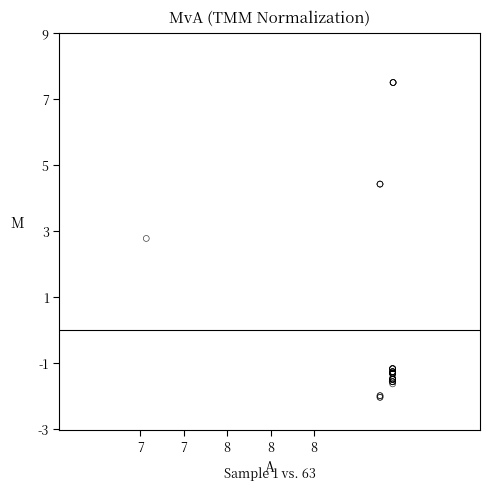

What Y value in the scatter plot is closest to 2?

2.8